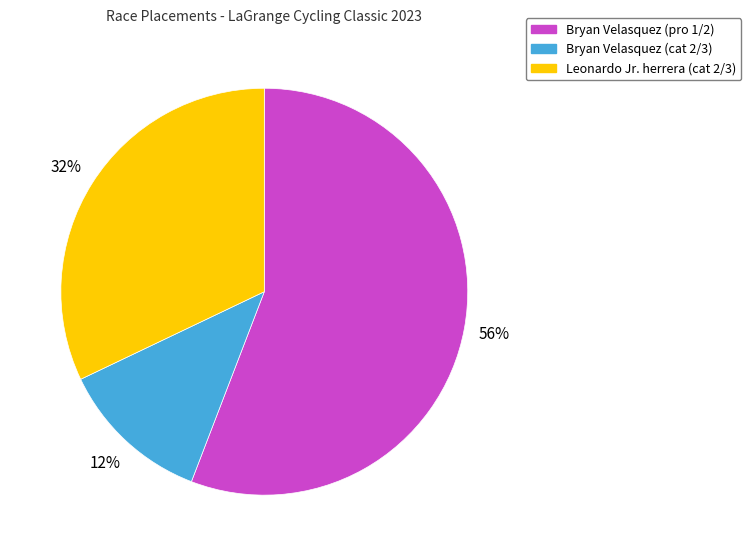

Do Bryan Velasquez (cat 2/3) and Leonardo Jr. herrera (cat 2/3) together represent more than half of the pie?

No